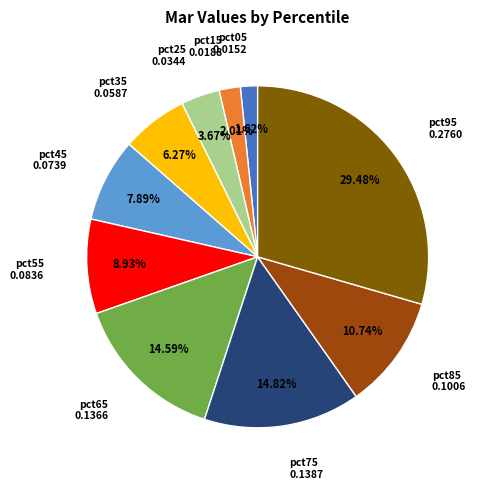

Is there a majority slice in this chart?

No